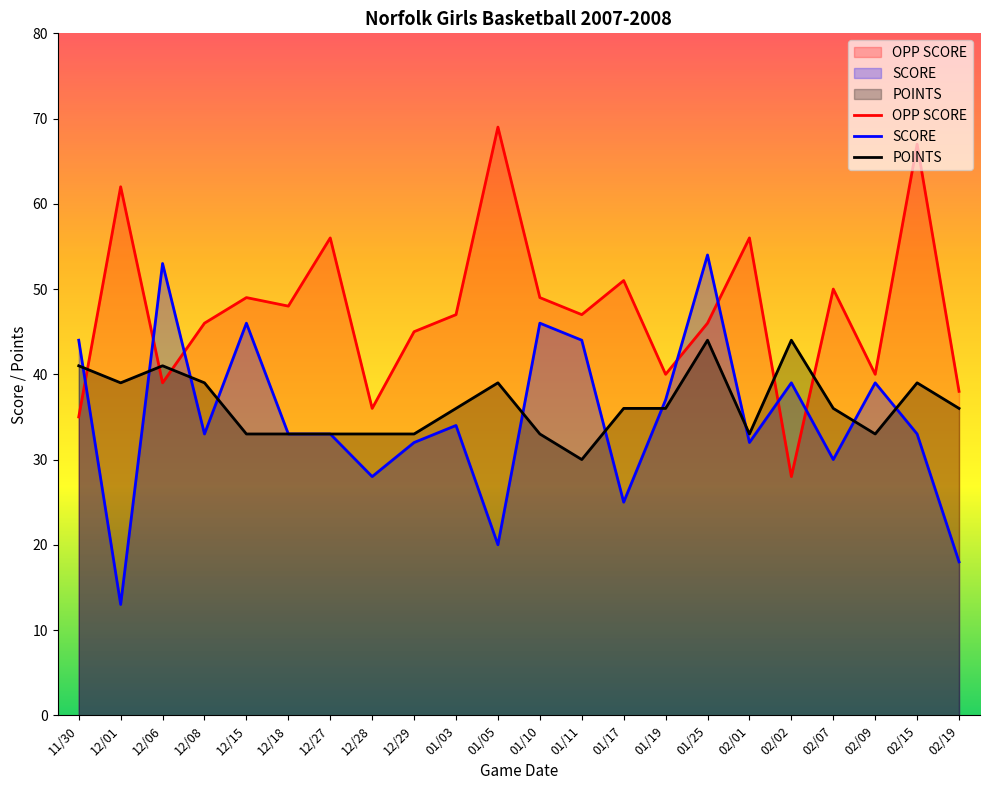

What is the total value across all series at 12/29?

110